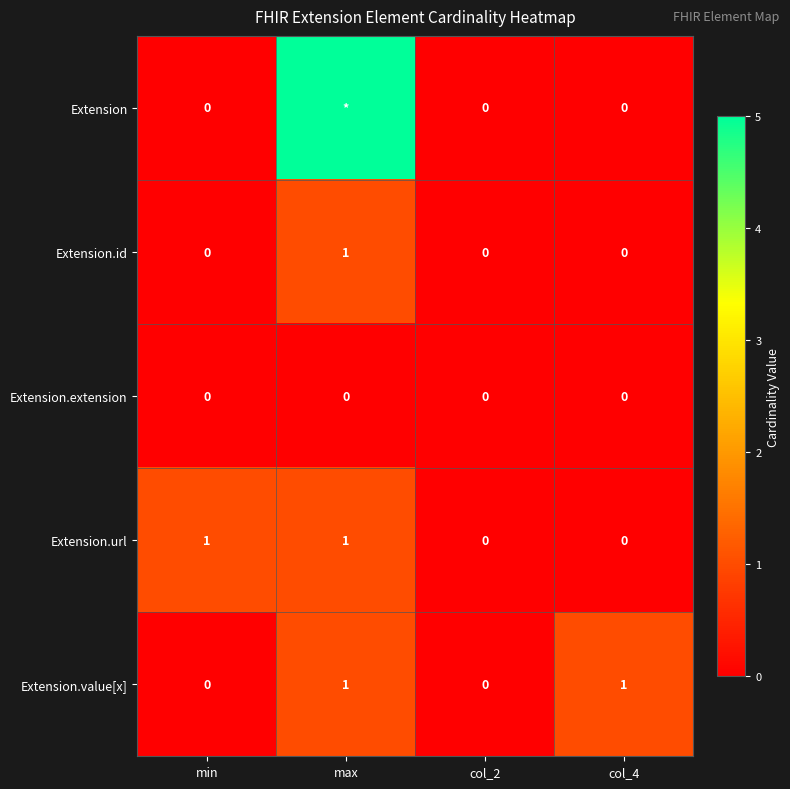

What is the difference between the maximum and second lowest values in the Extension.value[x] series?

1